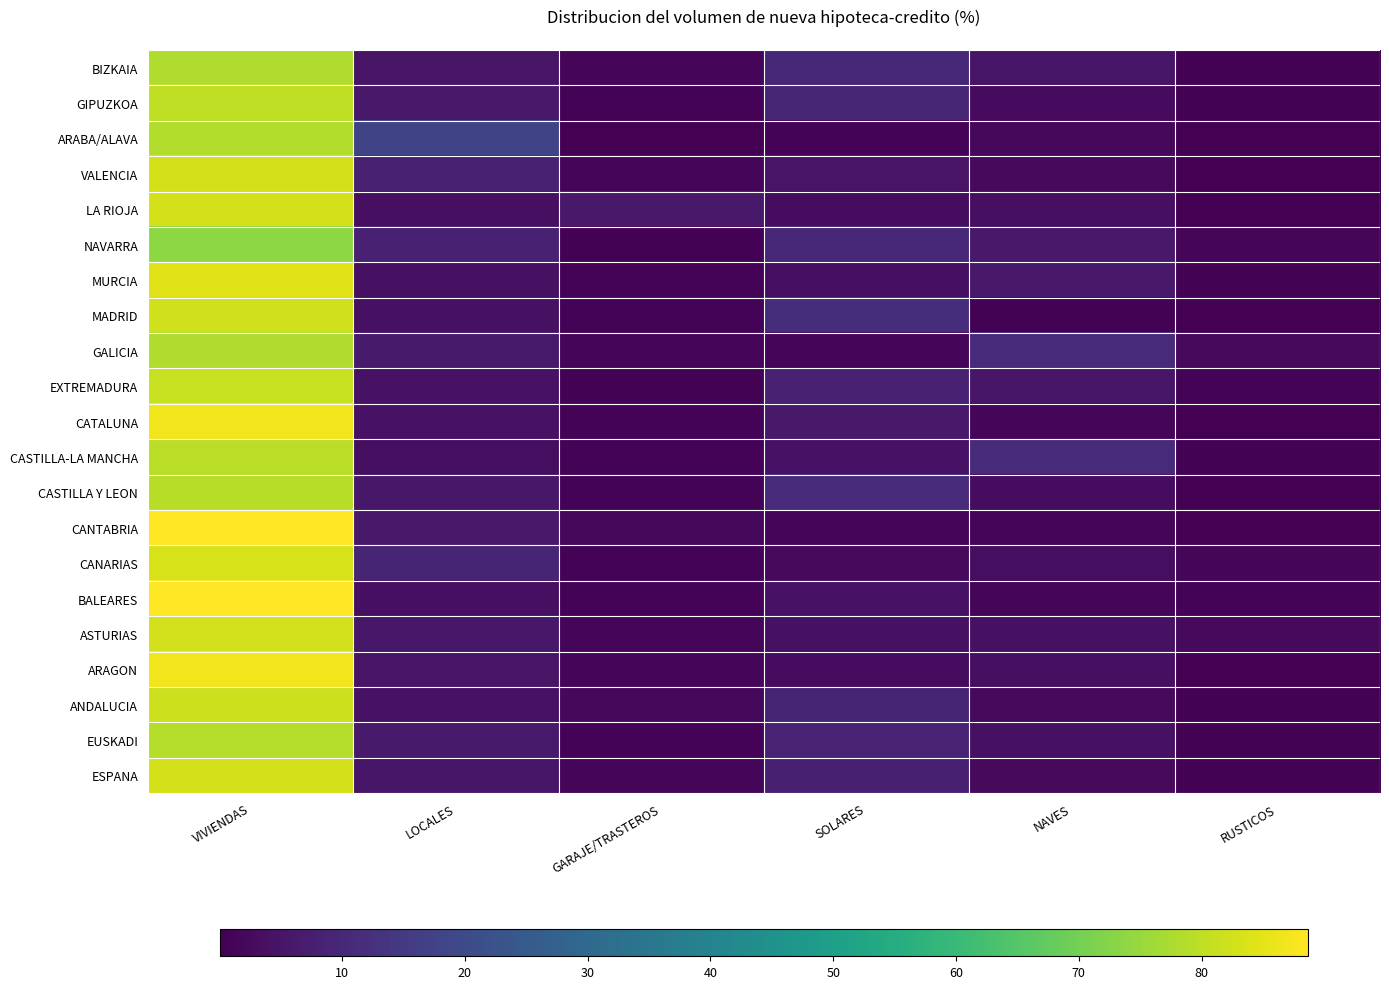

Reading left to right, transcribe all the data shown in this chart.

ESPANA: VIVIENDAS=82.9	LOCALES=5.0	GARAJE/TRASTEROS=1.3	SOLARES=7.8	NAVES=2.5	RUSTICOS=0.5
EUSKADI: VIVIENDAS=78.8	LOCALES=6.6	GARAJE/TRASTEROS=1.1	SOLARES=8.8	NAVES=4.0	RUSTICOS=0.6
ANDALUCIA: VIVIENDAS=81.8	LOCALES=4.3	GARAJE/TRASTEROS=2.1	SOLARES=9.1	NAVES=2.2	RUSTICOS=0.5
ARAGON: VIVIENDAS=86.7	LOCALES=4.8	GARAJE/TRASTEROS=1.5	SOLARES=2.9	NAVES=3.7	RUSTICOS=0.3
ASTURIAS: VIVIENDAS=82.6	LOCALES=6.0	GARAJE/TRASTEROS=1.1	SOLARES=4.0	NAVES=3.9	RUSTICOS=2.5
BALEARES: VIVIENDAS=88.5	LOCALES=3.8	GARAJE/TRASTEROS=0.8	SOLARES=4.5	NAVES=1.4	RUSTICOS=1.0
CANARIAS: VIVIENDAS=83.3	LOCALES=9.1	GARAJE/TRASTEROS=0.9	SOLARES=2.3	NAVES=3.2	RUSTICOS=1.1
CANTABRIA: VIVIENDAS=88.7	LOCALES=6.2	GARAJE/TRASTEROS=2.0	SOLARES=1.6	NAVES=1.3	RUSTICOS=0.2
CASTILLA Y LEON: VIVIENDAS=79.0	LOCALES=5.8	GARAJE/TRASTEROS=1.1	SOLARES=10.8	NAVES=3.1	RUSTICOS=0.2
CASTILLA-LA MANCHA: VIVIENDAS=79.6	LOCALES=3.3	GARAJE/TRASTEROS=0.8	SOLARES=4.5	NAVES=11.1	RUSTICOS=0.7
CATALUNA: VIVIENDAS=86.8	LOCALES=4.4	GARAJE/TRASTEROS=1.0	SOLARES=6.3	NAVES=1.5	RUSTICOS=0.1
EXTREMADURA: VIVIENDAS=81.2	LOCALES=4.3	GARAJE/TRASTEROS=0.6	SOLARES=8.1	NAVES=5.1	RUSTICOS=0.8
GALICIA: VIVIENDAS=78.2	LOCALES=6.4	GARAJE/TRASTEROS=1.2	SOLARES=1.1	NAVES=10.7	RUSTICOS=2.4
MADRID: VIVIENDAS=82.4	LOCALES=4.1	GARAJE/TRASTEROS=1.0	SOLARES=11.7	NAVES=0.5	RUSTICOS=0.4
MURCIA: VIVIENDAS=84.5	LOCALES=4.2	GARAJE/TRASTEROS=1.0	SOLARES=3.4	NAVES=6.3	RUSTICOS=0.6
NAVARRA: VIVIENDAS=73.8	LOCALES=8.1	GARAJE/TRASTEROS=0.6	SOLARES=10.1	NAVES=6.0	RUSTICOS=1.4
LA RIOJA: VIVIENDAS=83.0	LOCALES=3.8	GARAJE/TRASTEROS=6.2	SOLARES=3.1	NAVES=3.8	RUSTICOS=0.2
VALENCIA: VIVIENDAS=82.8	LOCALES=8.1	GARAJE/TRASTEROS=1.7	SOLARES=4.6	NAVES=2.4	RUSTICOS=0.3
ARABA/ALAVA: VIVIENDAS=78.4	LOCALES=18.3	GARAJE/TRASTEROS=0.2	SOLARES=0.8	NAVES=2.0	RUSTICOS=0.4
GIPUZKOA: VIVIENDAS=80.2	LOCALES=6.2	GARAJE/TRASTEROS=1.0	SOLARES=9.4	NAVES=2.8	RUSTICOS=0.5
BIZKAIA: VIVIENDAS=78.1	LOCALES=4.9	GARAJE/TRASTEROS=1.3	SOLARES=9.9	NAVES=5.1	RUSTICOS=0.7